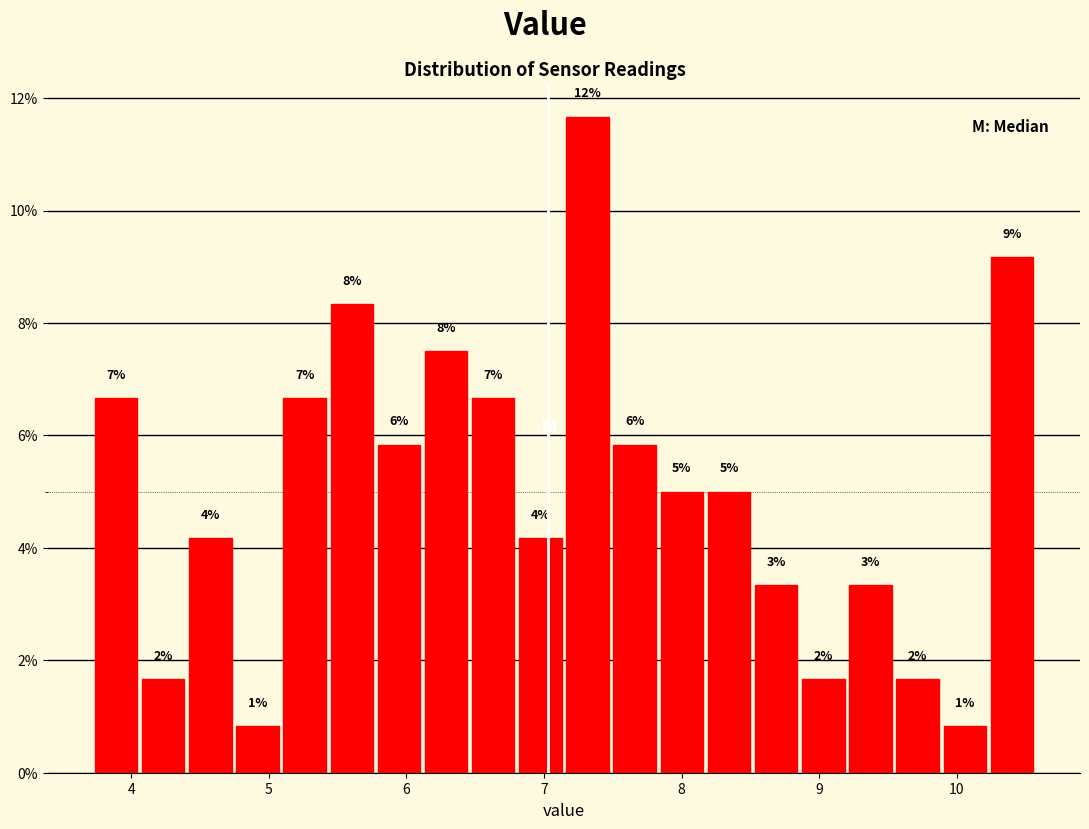

Read against the x-axis, roughly where is the centre of the tallest bar?

7.3